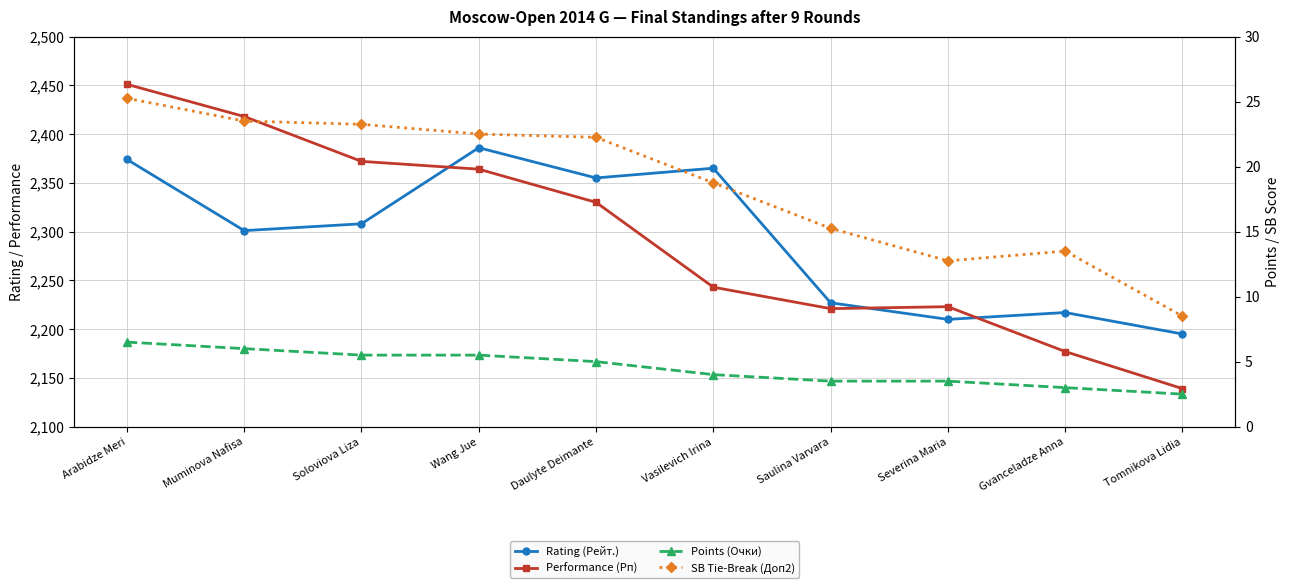

What is the difference between the Rating (Рейт.) values at Daulyte Deimante and Vasilevich Irina?

10.0